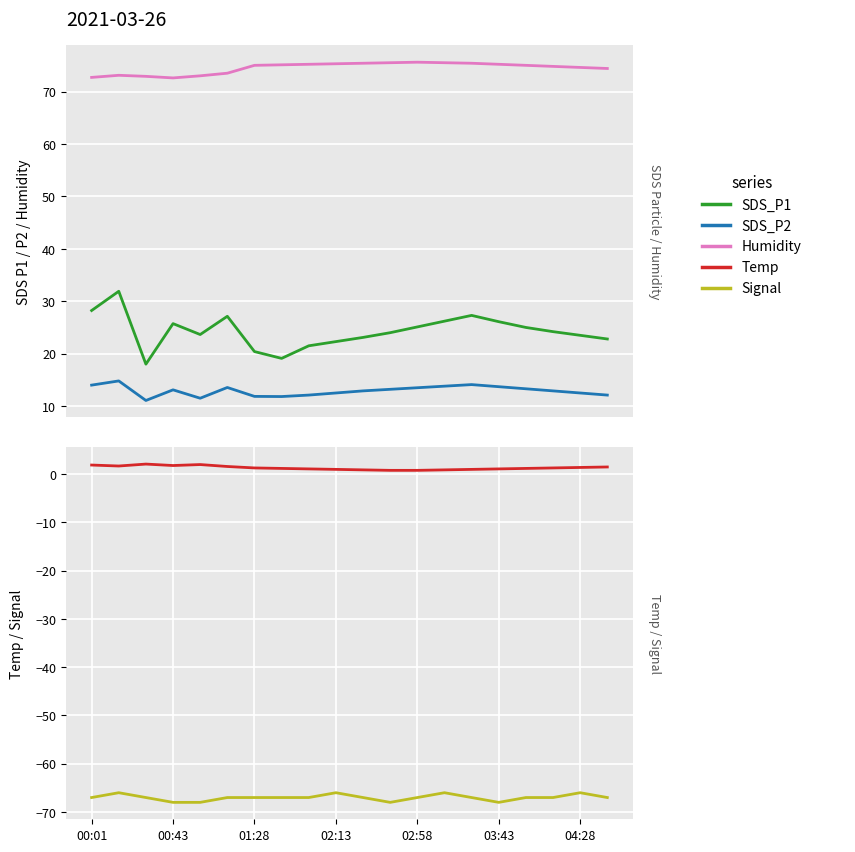

In Temp, how many points are lower than both neighbors (excluding endpoints)?

2